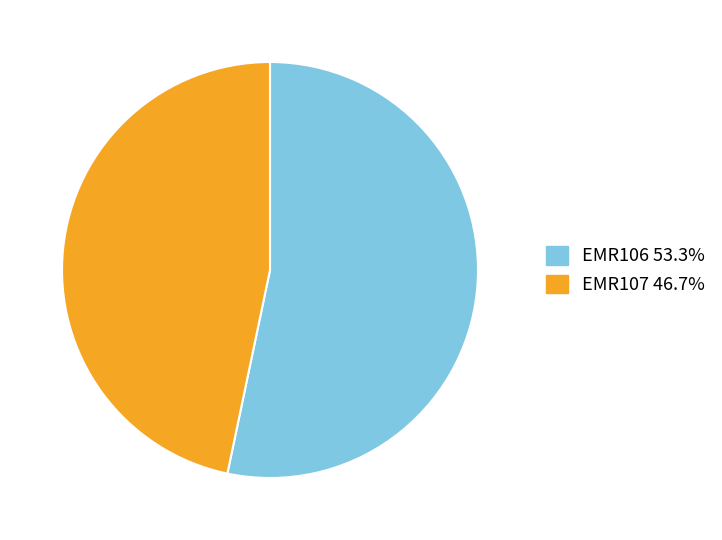

Combined, do EMR106 and EMR107 account for over 50%?

Yes